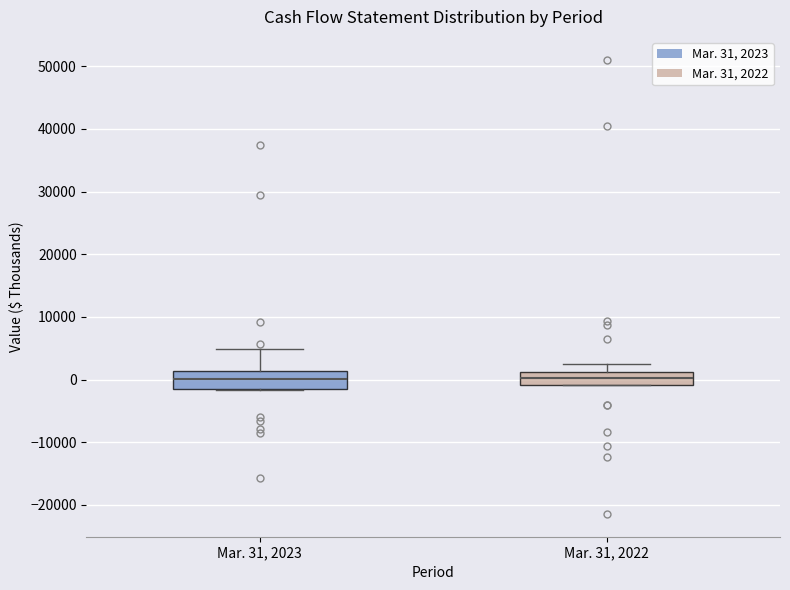

Reading left to right, read every box against the y-axis: the position of its median line, the range the box covers, and the ends of its whiskers. The values are not printed on the chart, so give them approximately, as read against the axis.

Mar. 31, 2023: median 0, box -1000 to 1000, whiskers -2000 to 5000
Mar. 31, 2022: median 0, box -1000 to 1000, whiskers -1000 to 2000